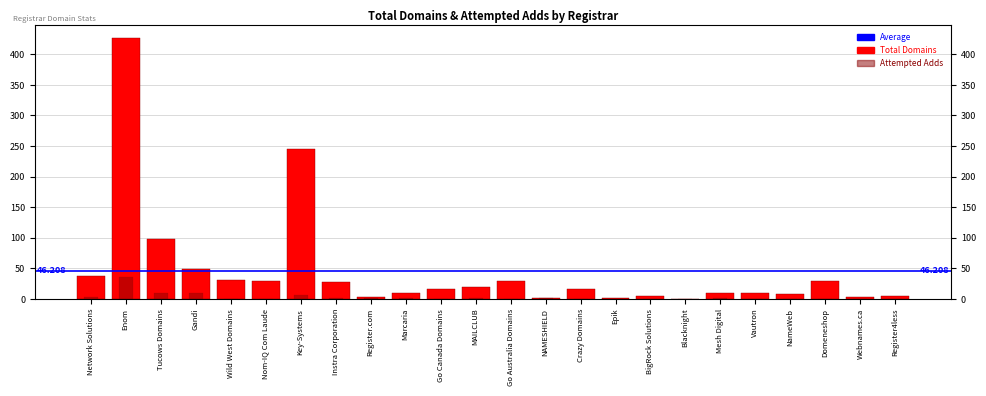

What is the maximum value for total-domains?

426